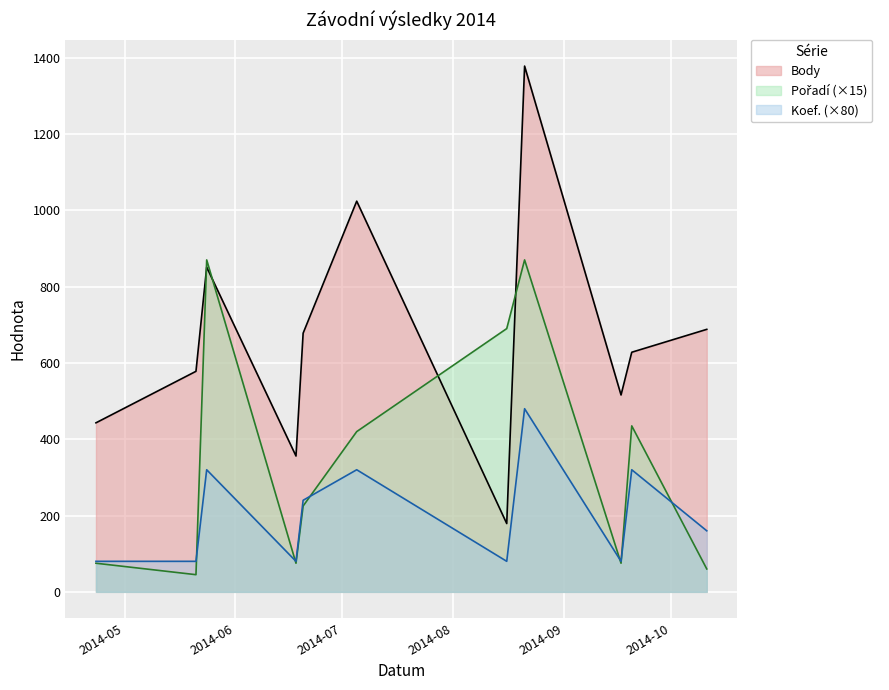

Does the chart display data point markers on the line(s)?

No